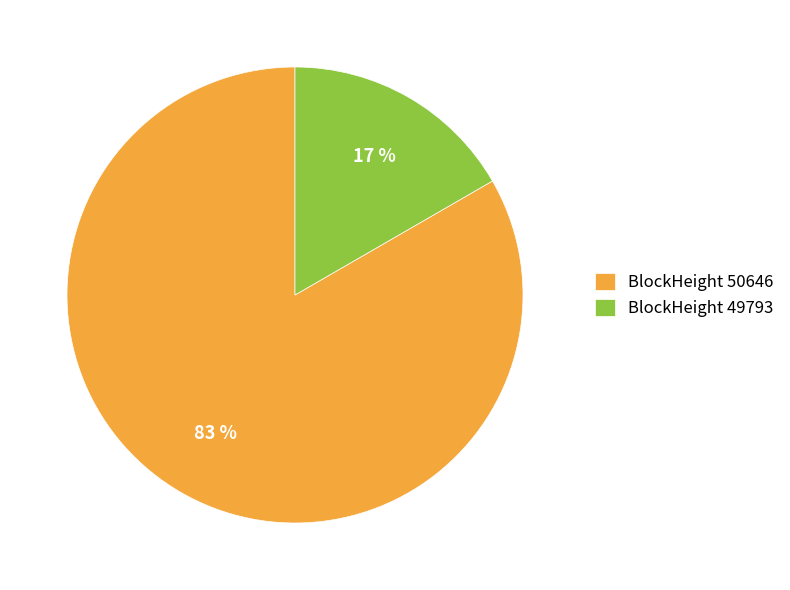

To the nearest percent, what is the average slice percentage?

50%